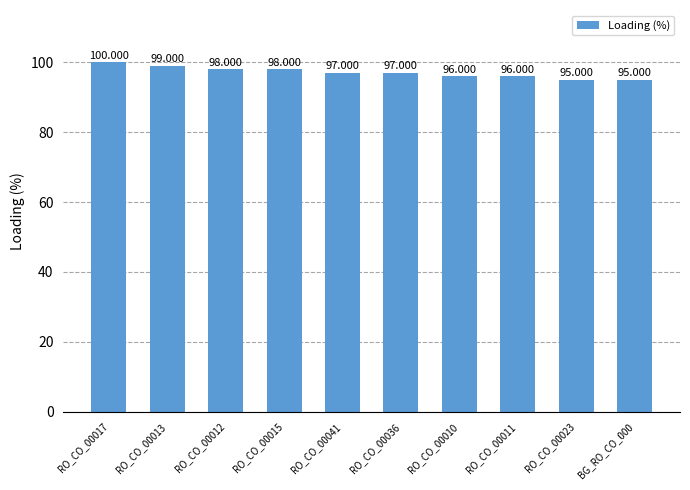

What is the difference between the maximum and second lowest values?

5